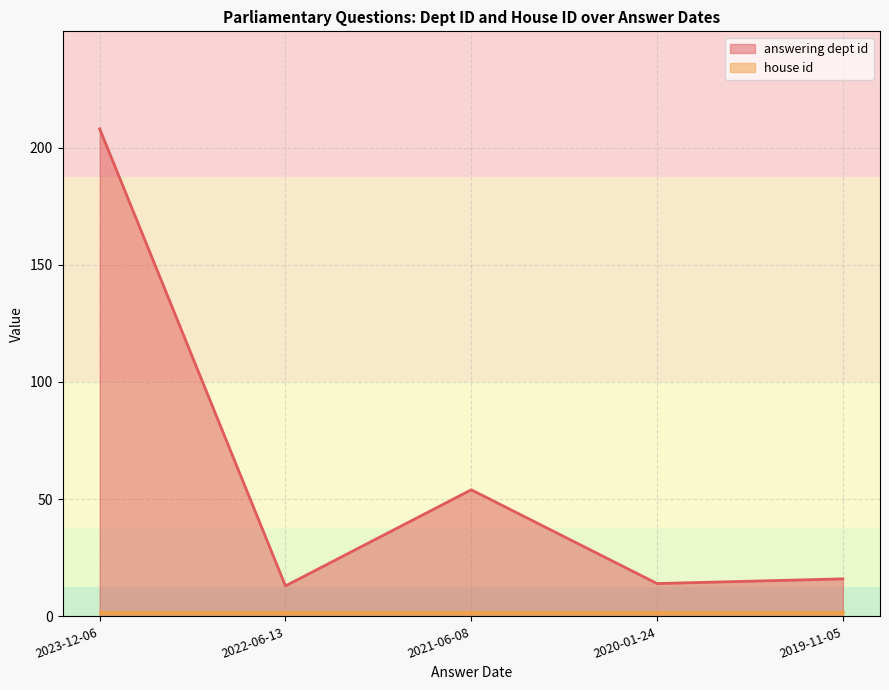

True or false: there are more than 1 points higher than both neighbors.

False